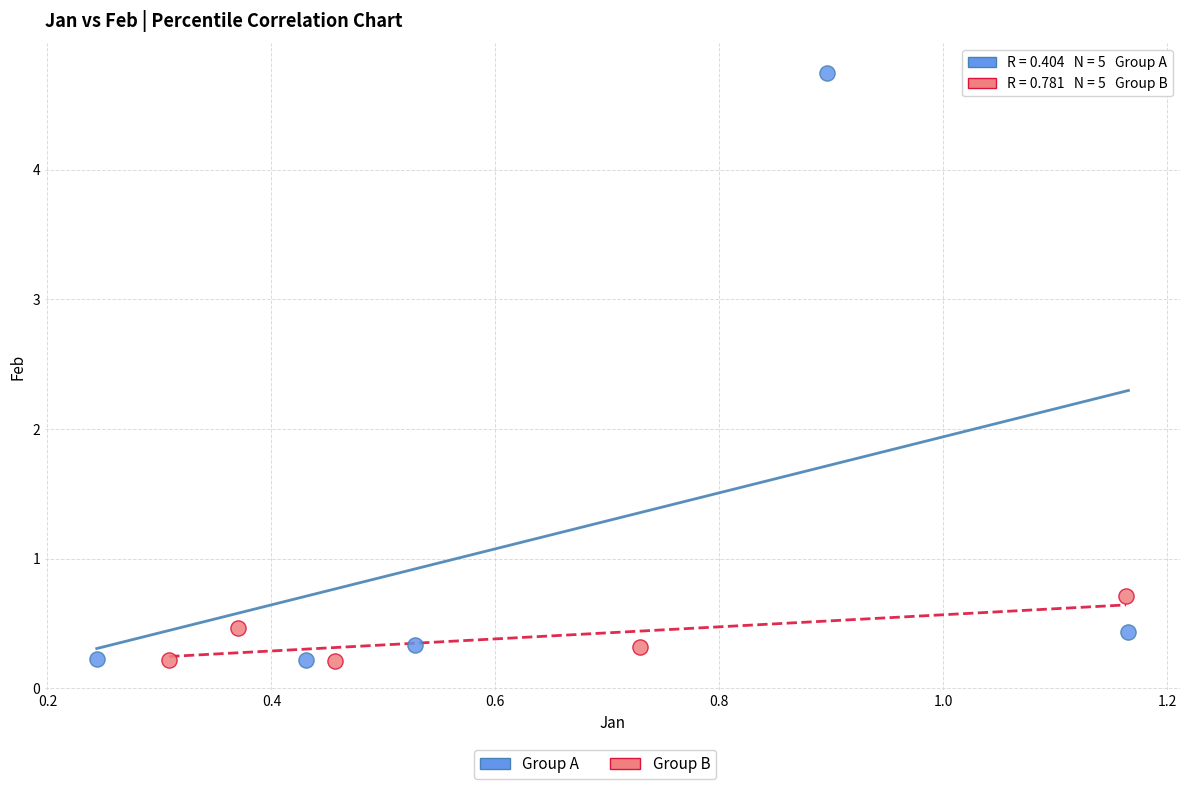

Which series has the largest Y range (max minus min)?

Group A